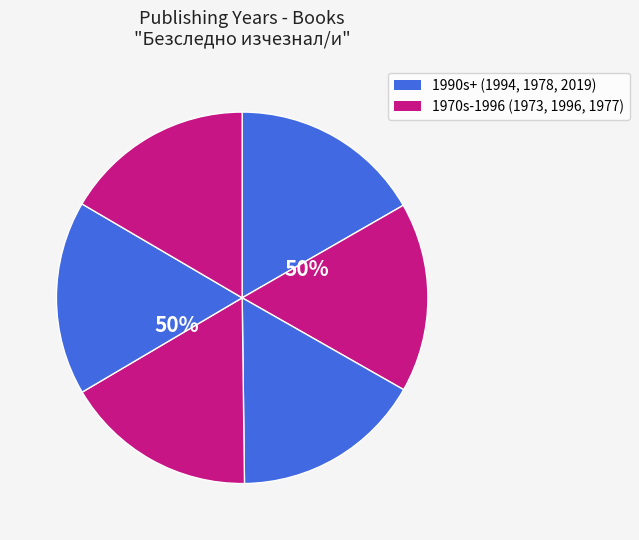

What is the ratio of the value at 6857 to the value at 18383?

1.0